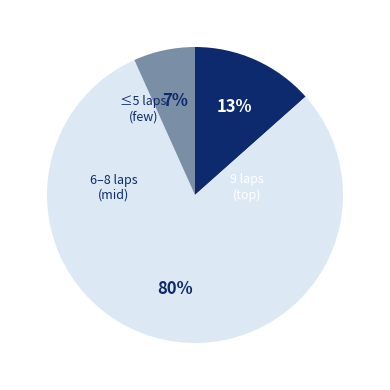

Count the number of slices in the pie.

3